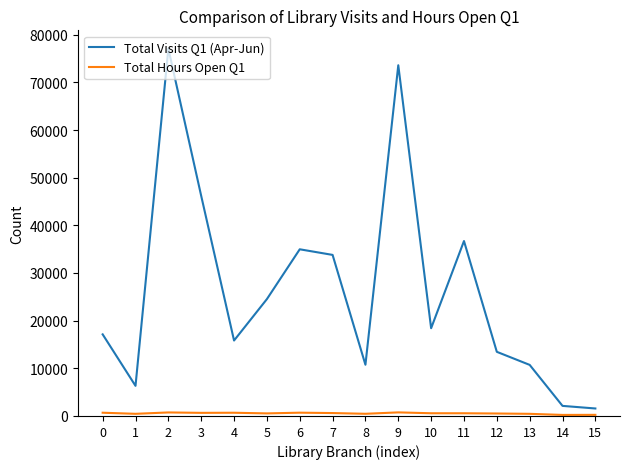

Which series has the largest range (max minus min)?

Total Visits Q1 (Apr-Jun)